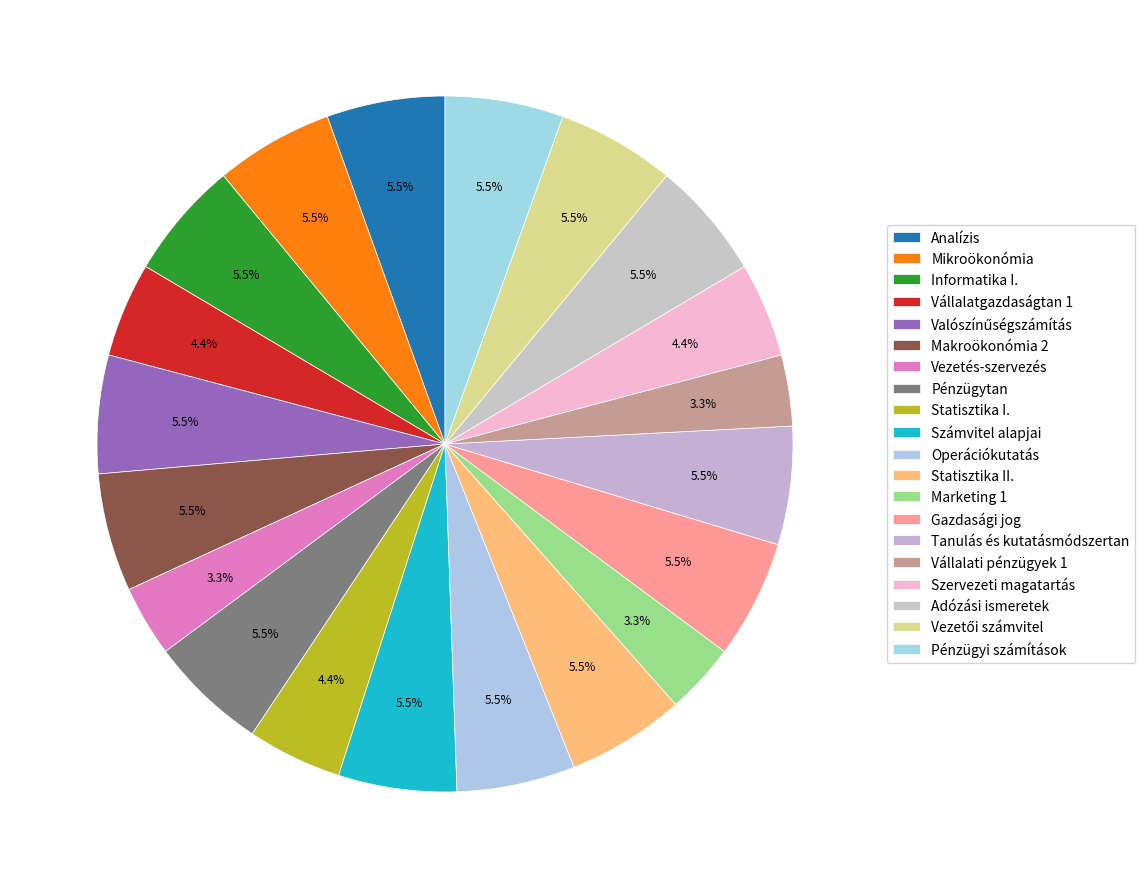

To the nearest percent, what is the average slice percentage?

5%